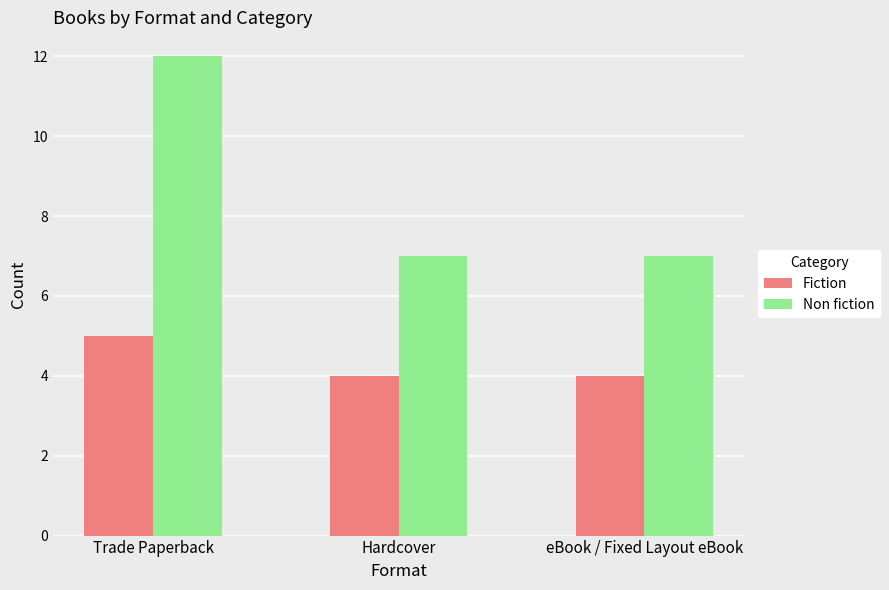

What is the total value across all series at Trade Paperback?

17